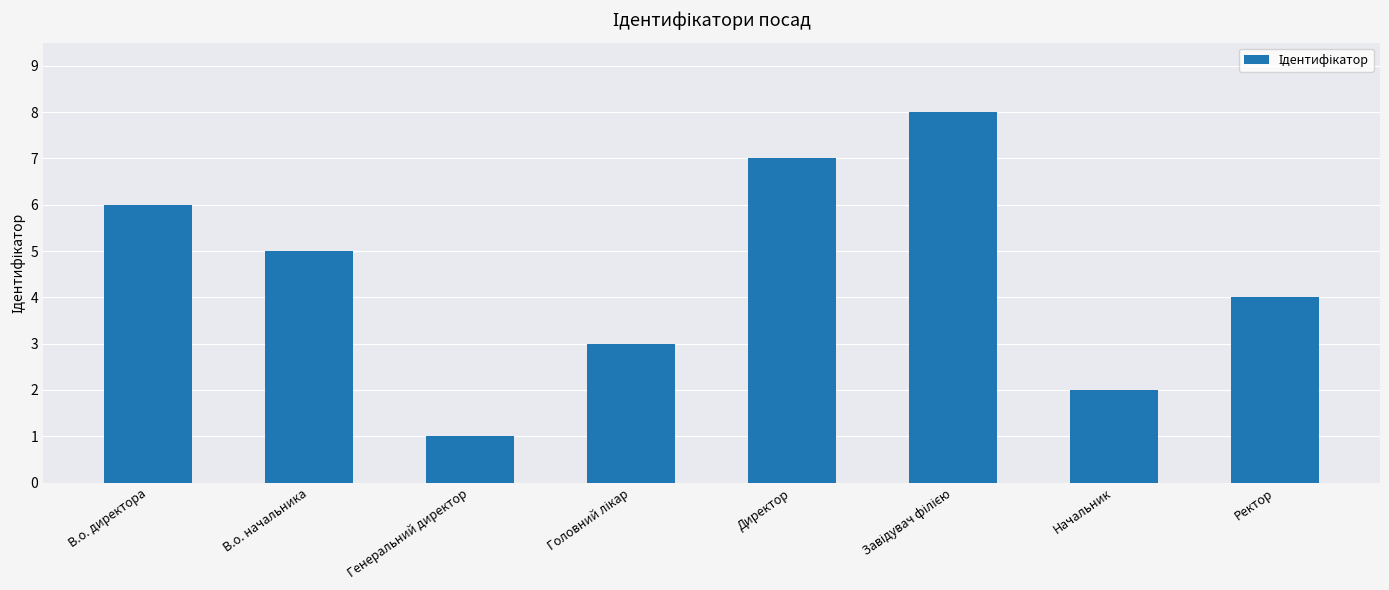

Reading left to right, transcribe all the data shown in this chart.

6	5	1	3	7	8	2	4